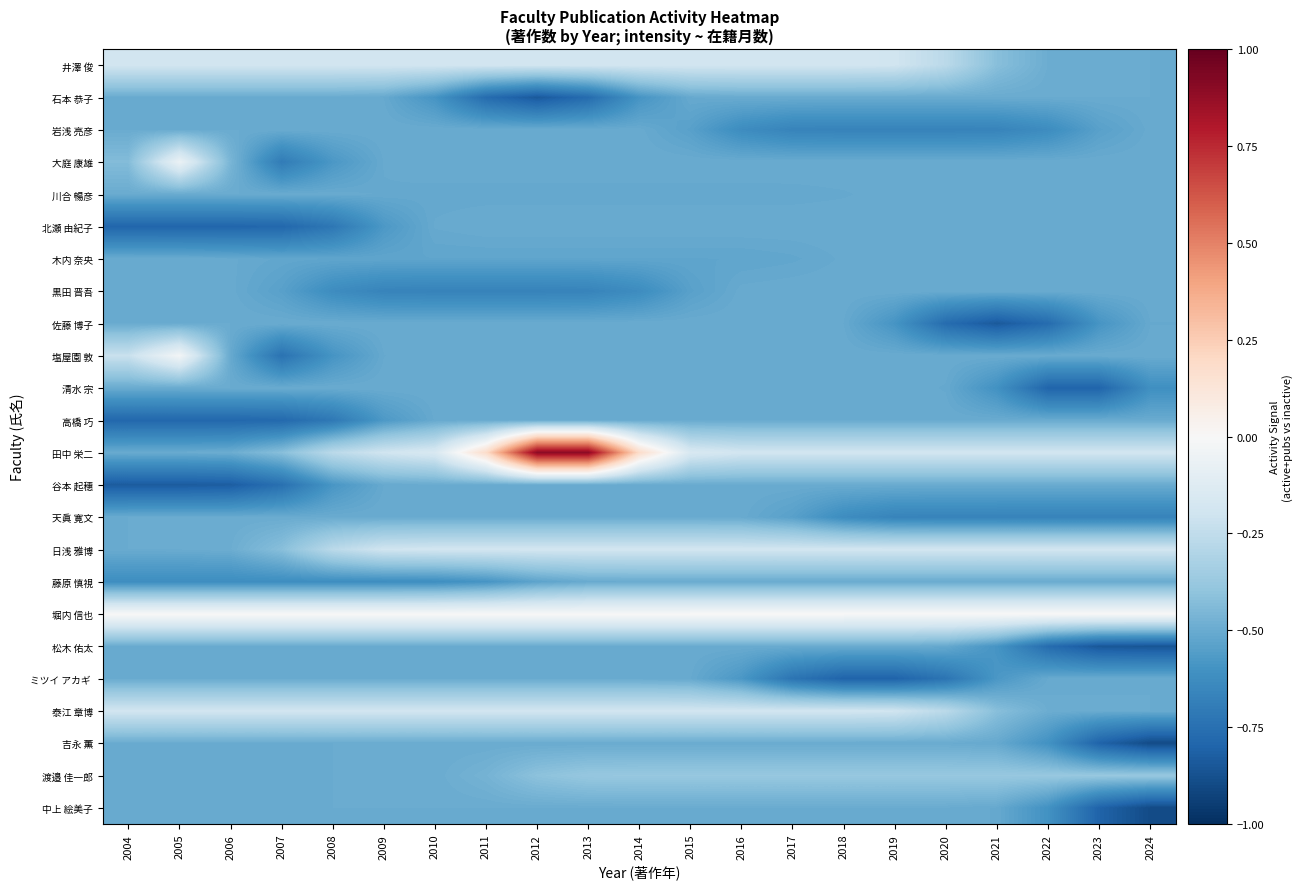

At which category is the sum across all series the highest?

2013